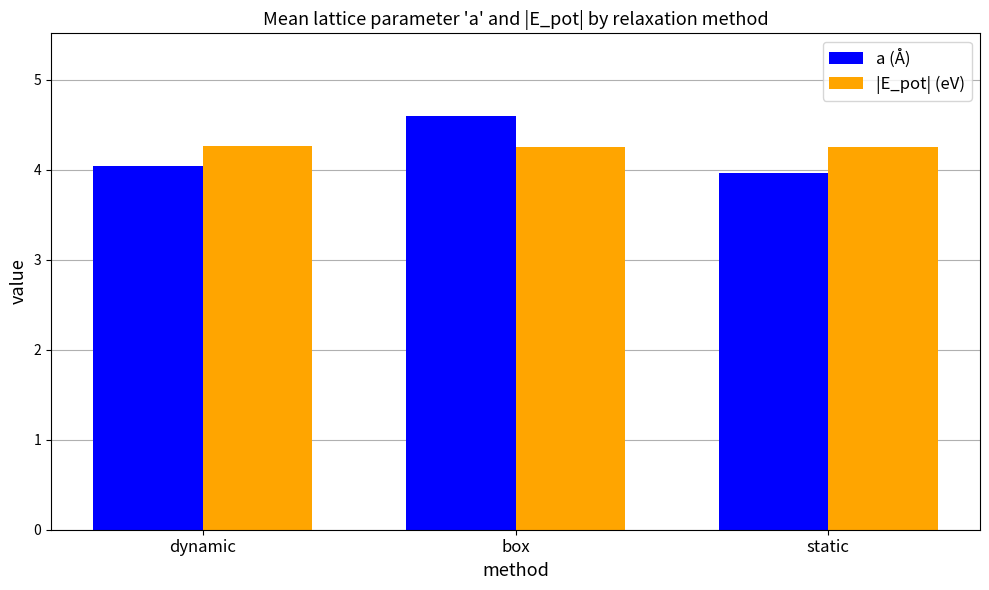

What is the difference between the a (Å) values at static and box?

0.6